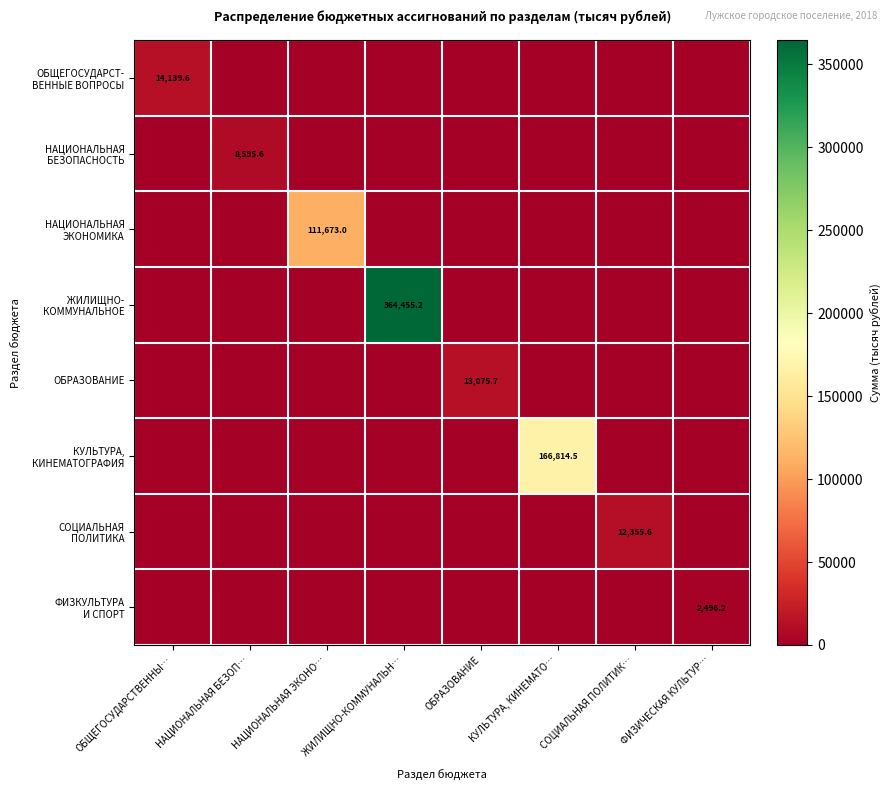

What is the difference between the highest and lowest values at НАЦИОНАЛЬНАЯ ЭКОНО…?

111673.0